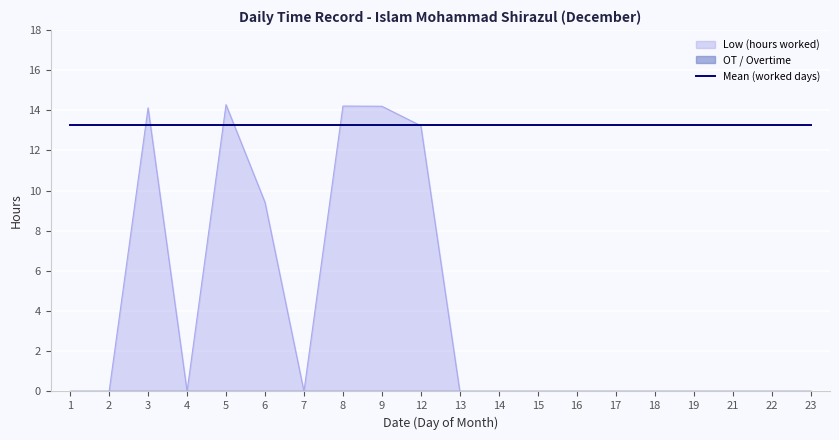

What is the maximum value for Mean (worked days)?

13.2